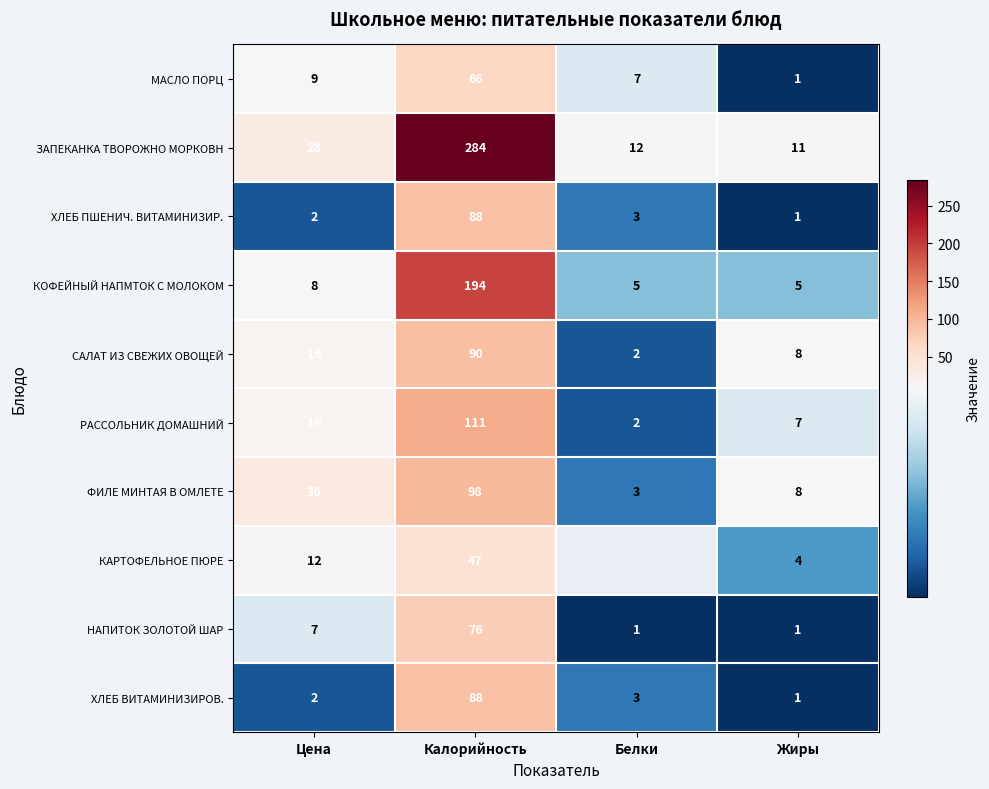

What is the total value across all series at Цена?

136